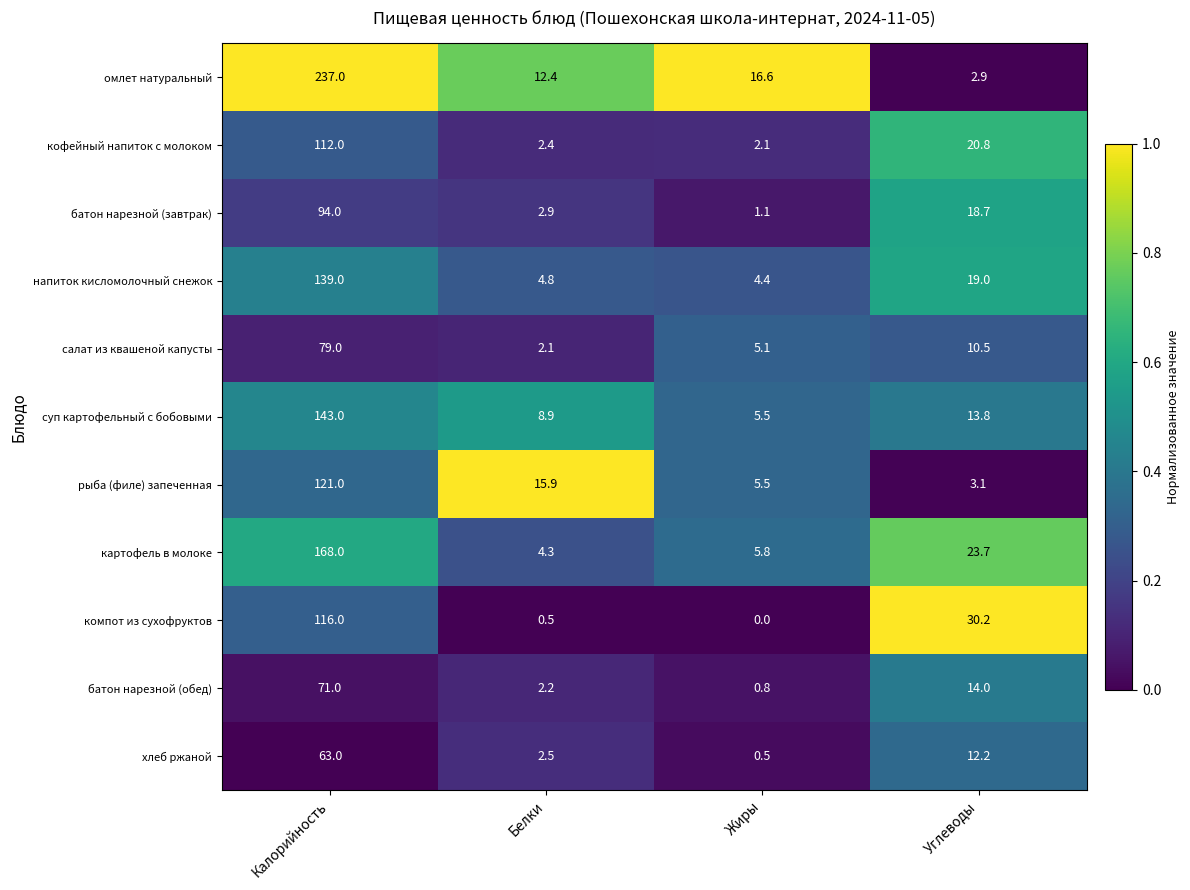

What is the total value across all series at Жиры?

47.4